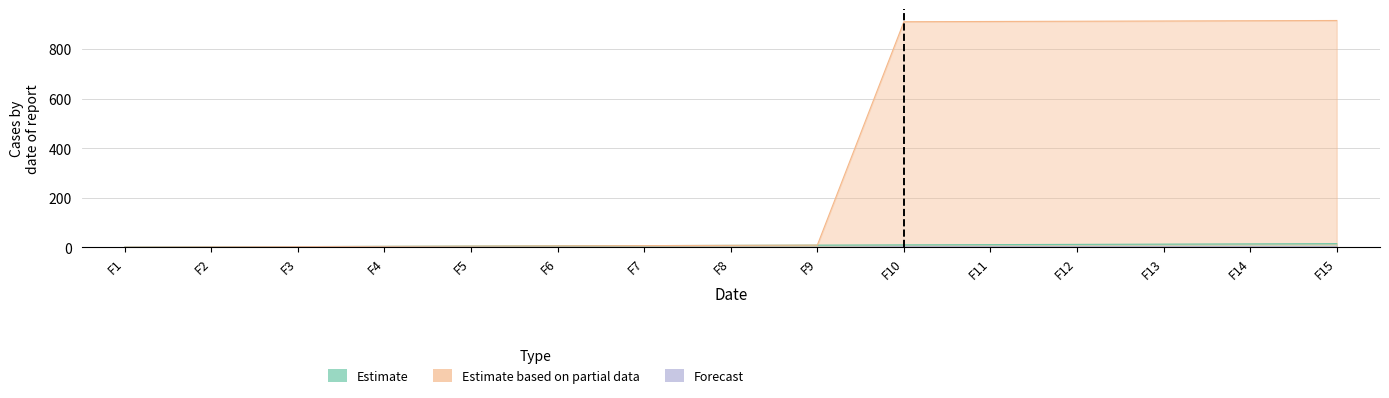

How many distinct data groups are displayed?

3